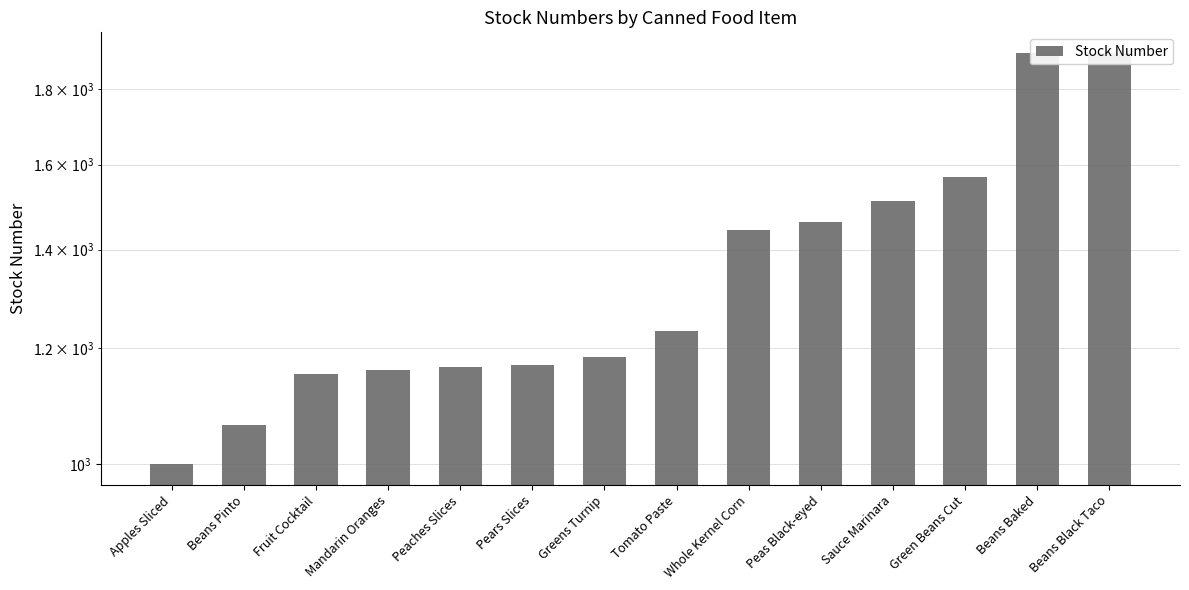

What position from the left is Sauce Marinara?

11